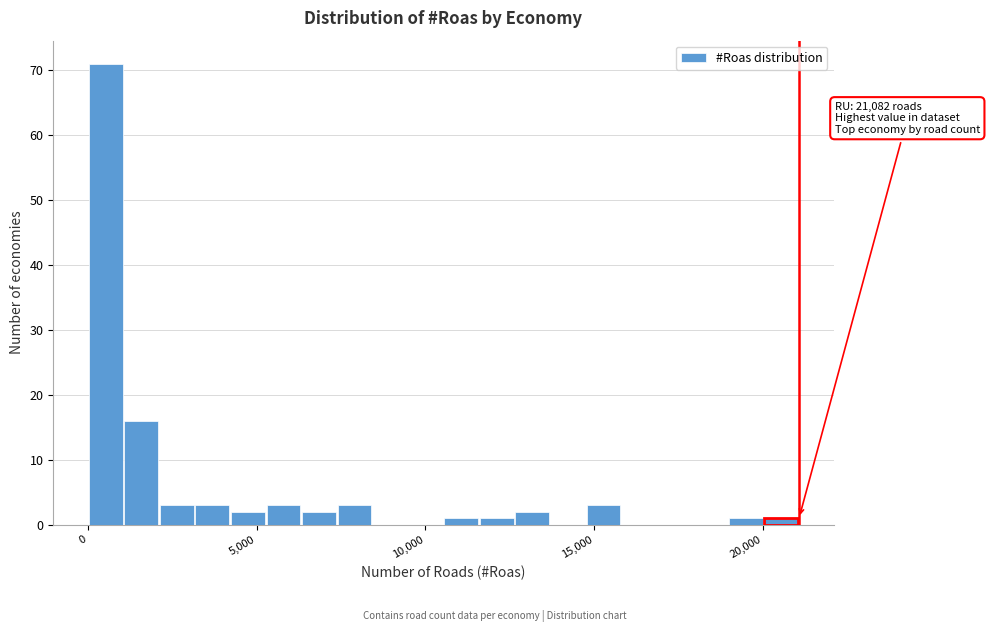

Read against the x-axis, roughly where is the centre of the tallest bar?

500